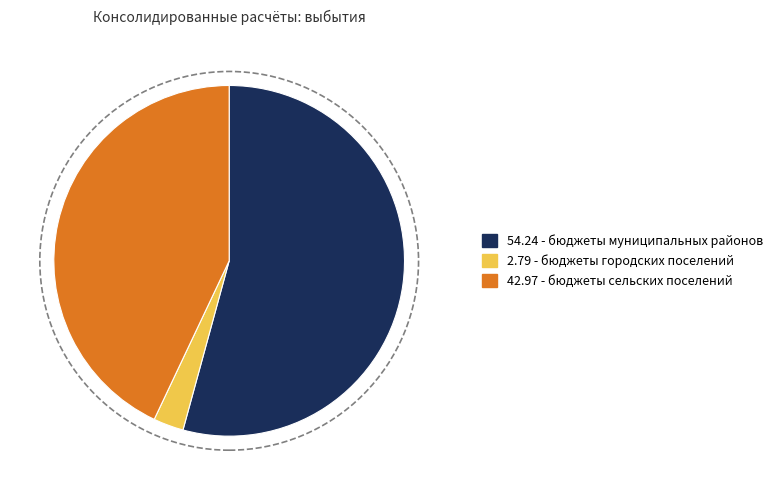

Does any single category account for the majority?

Yes